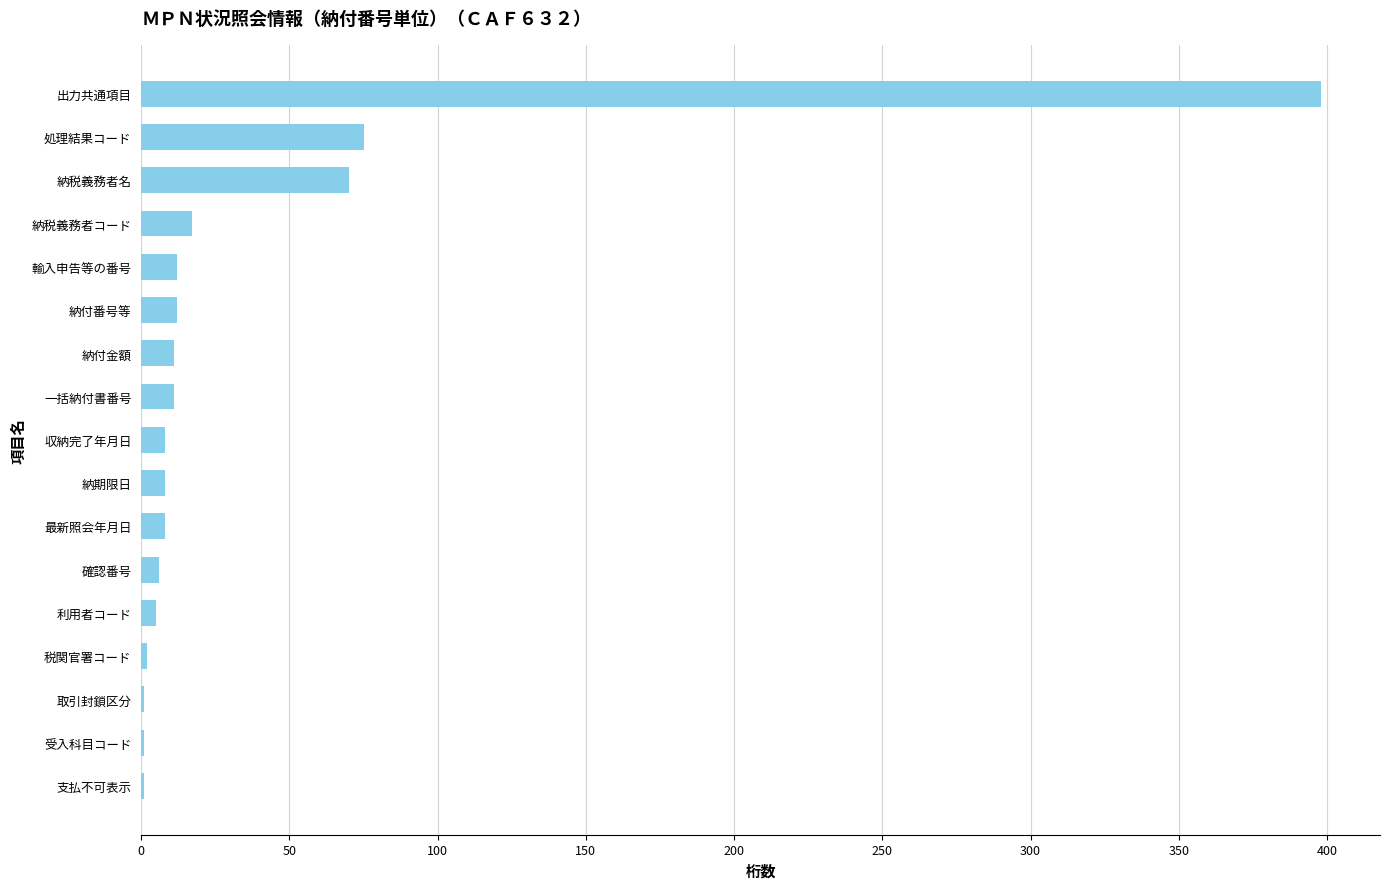

Is it true that the value at 出力共通項目 is 398?

True